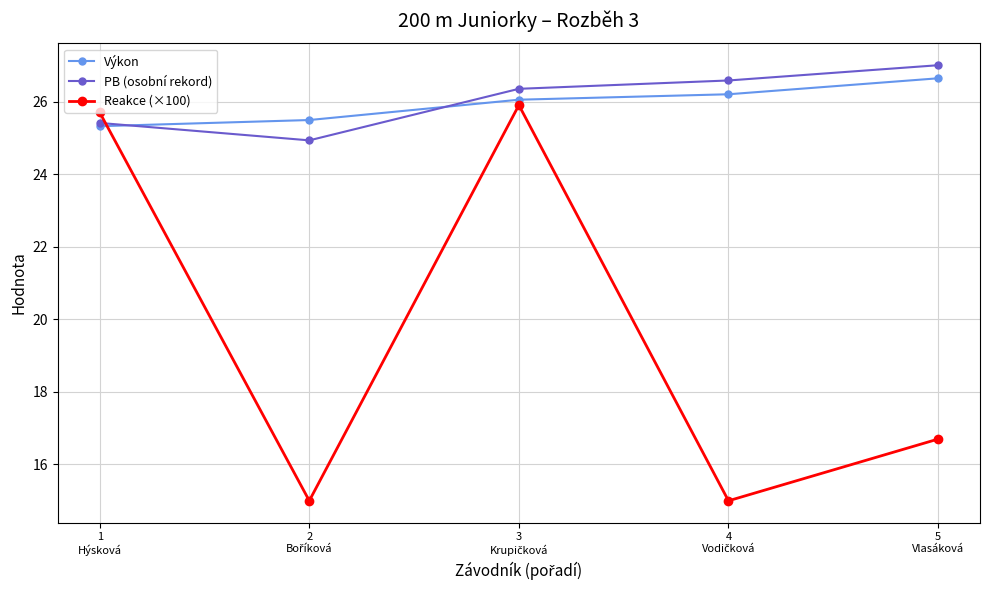

How many values in the Výkon series are below 26?

2